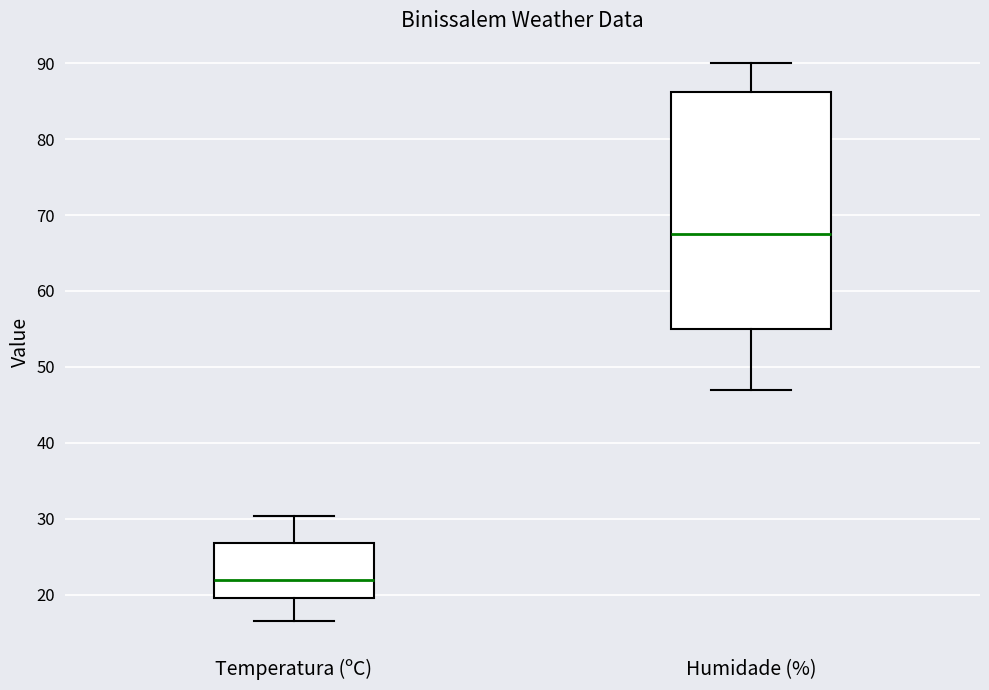

Reading left to right, transcribe this box plot: for each box, give where its median line is, the range the box spans, and where its two whiskers end, as read against the y-axis. The values are not printed on the chart, so give them approximately, as read against the axis.

Temperatura (ºC): median 22, box 20 to 27, whiskers 17 to 30
Humidade (%): median 68, box 55 to 86, whiskers 47 to 90